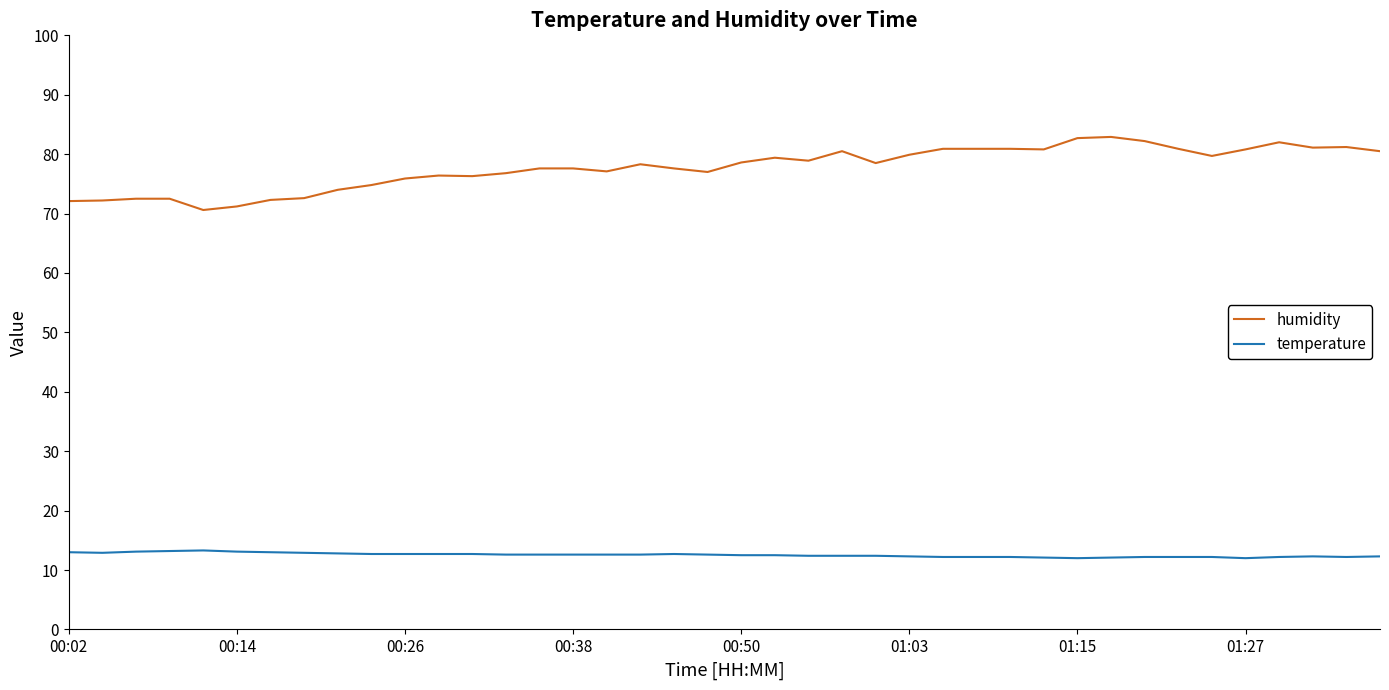

True or false: temperature and humidity cross at least once.

False